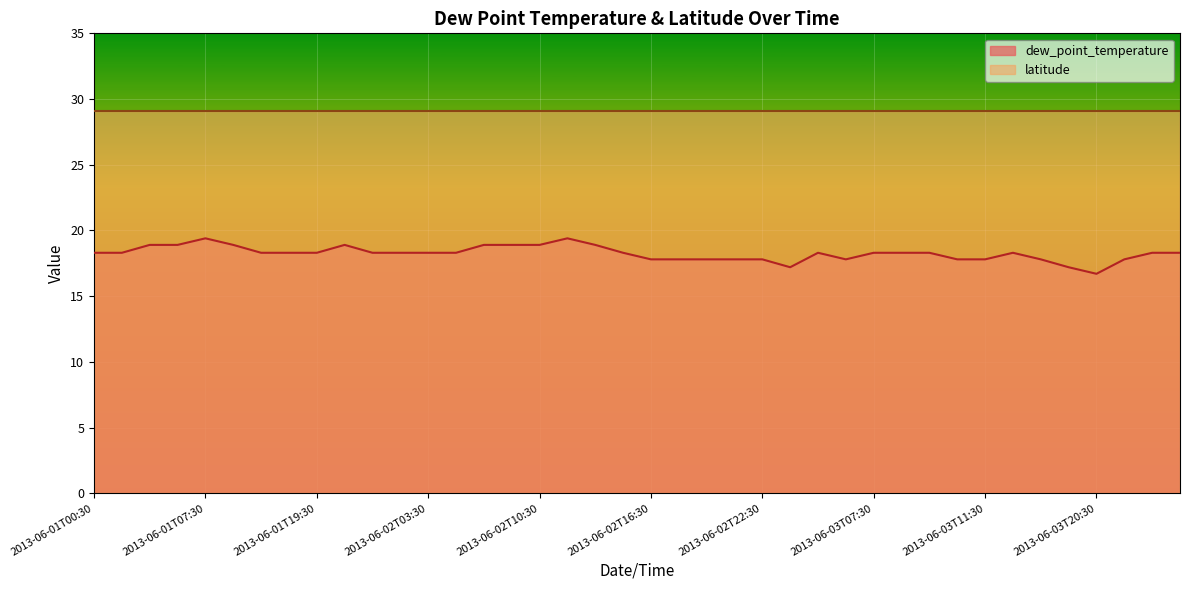

List the labels in order of value, largest first.

2013-06-01T07:30, 2013-06-02T12:30, 2013-06-01T05:30, 2013-06-01T06:30, 2013-06-01T13:30, 2013-06-01T20:30, 2013-06-02T07:30, 2013-06-02T08:30, 2013-06-02T10:30, 2013-06-02T14:30, 2013-06-01T00:30, 2013-06-01T01:30, 2013-06-01T16:30, 2013-06-01T18:30, 2013-06-01T19:30, 2013-06-01T21:30, 2013-06-02T00:30, 2013-06-02T03:30, 2013-06-02T06:30, 2013-06-02T15:30, 2013-06-03T04:30, 2013-06-03T07:30, 2013-06-03T08:30, 2013-06-03T09:30, 2013-06-03T14:30, 2013-06-04T02:30, 2013-06-04T03:30, 2013-06-02T16:30, 2013-06-02T17:30, 2013-06-02T20:30, 2013-06-02T21:30, 2013-06-02T22:30, 2013-06-03T06:30, 2013-06-03T10:30, 2013-06-03T11:30, 2013-06-03T15:30, 2013-06-04T00:30, 2013-06-02T23:30, 2013-06-03T19:30, 2013-06-03T20:30